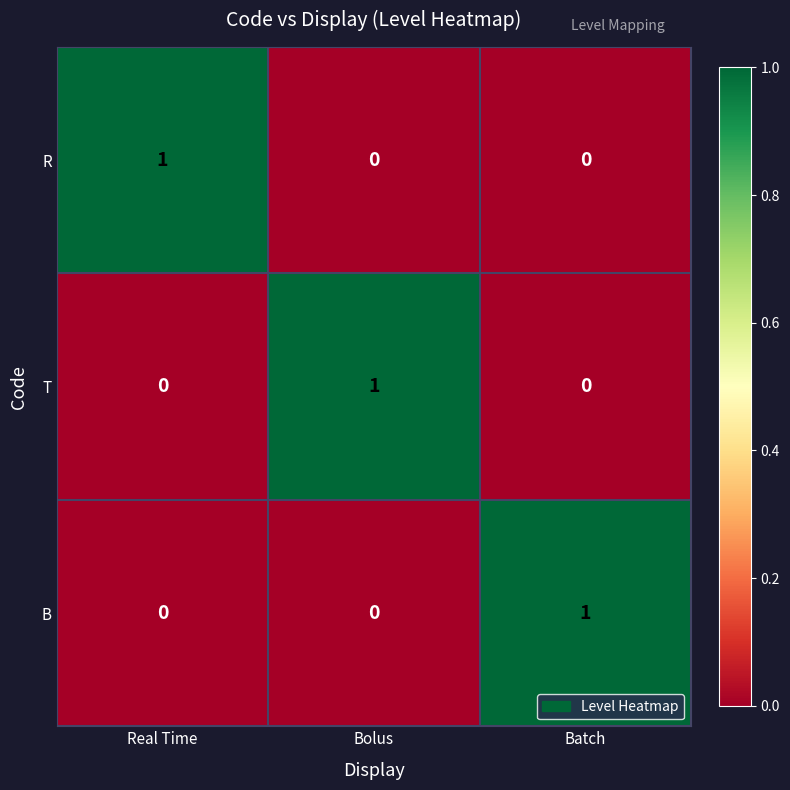

Is the value of R at Batch greater than the value of T at Bolus?

No